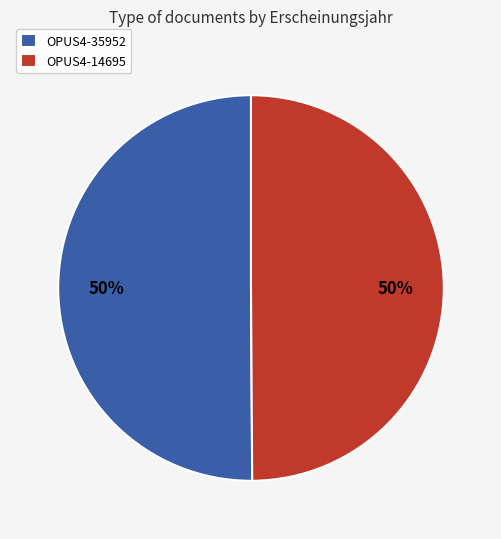

To the nearest percent, what portion does OPUS4-35952 represent?

50%